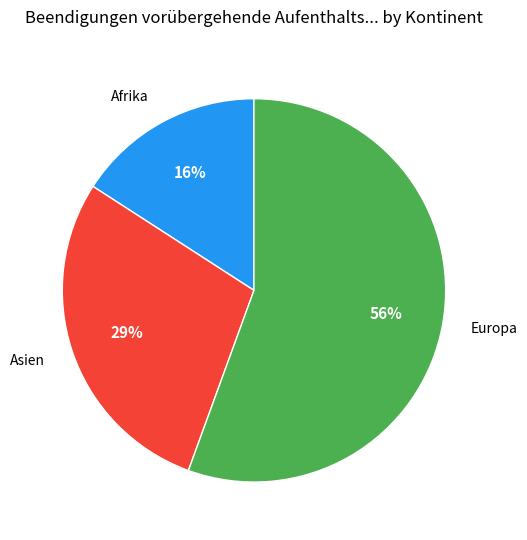

What is the ratio of the value at Asien to the value at Europa?

0.5